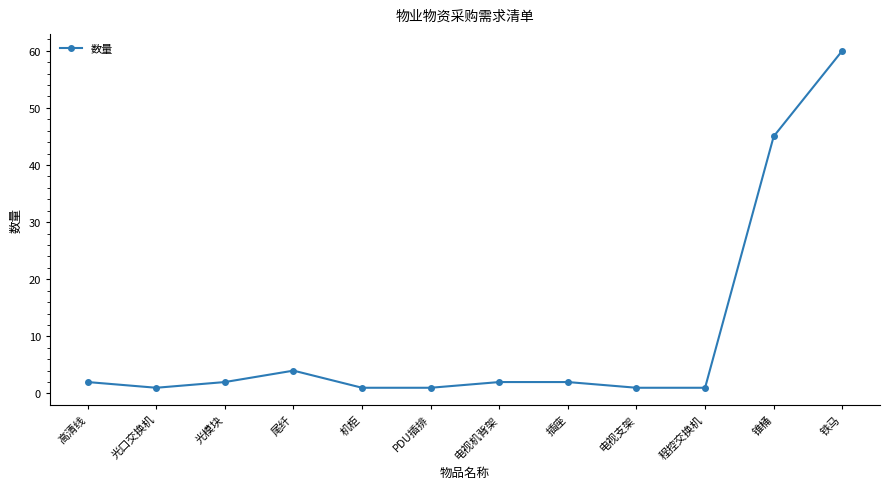

Reading left to right, transcribe all the data shown in this chart.

高清线=2	光口交换机=1	光模块=2	尾纤=4	机柜=1	PDU插排=1	电视机背架=2	插座=2	电视支架=1	程控交换机=1	锥桶=45	铁马=60